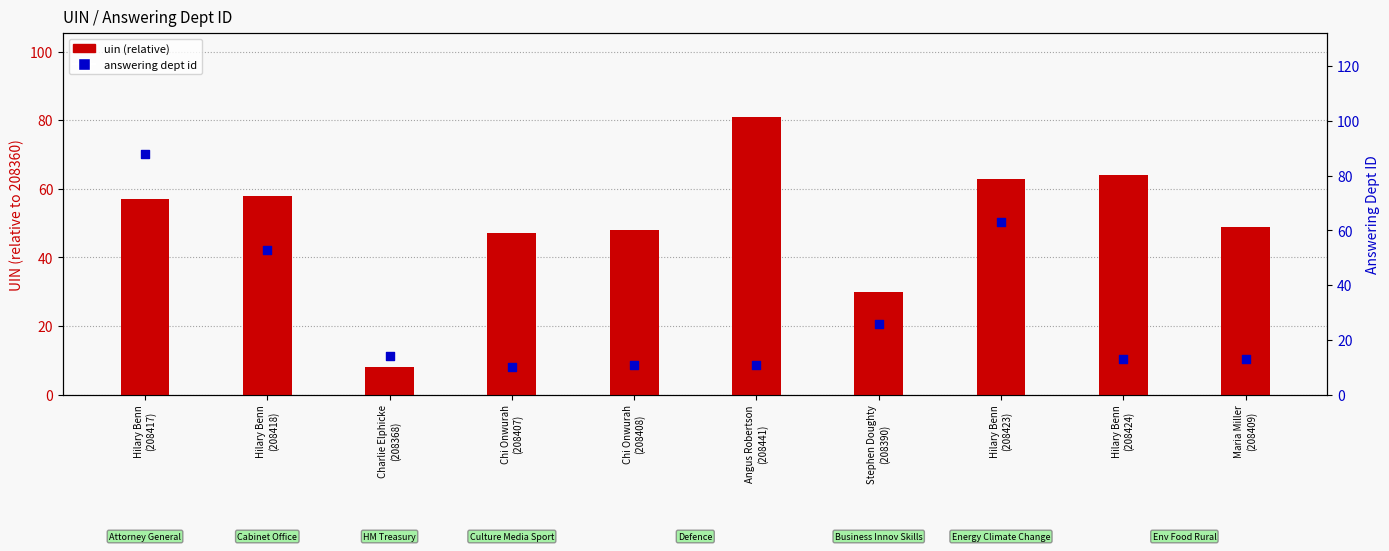

At how many categories does at least one series exceed 17?

9